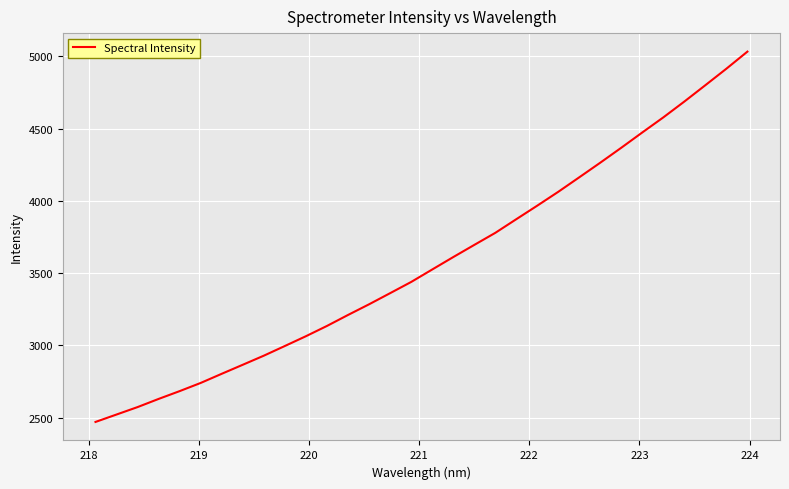

What is the maximum value shown in the chart?

5033.5